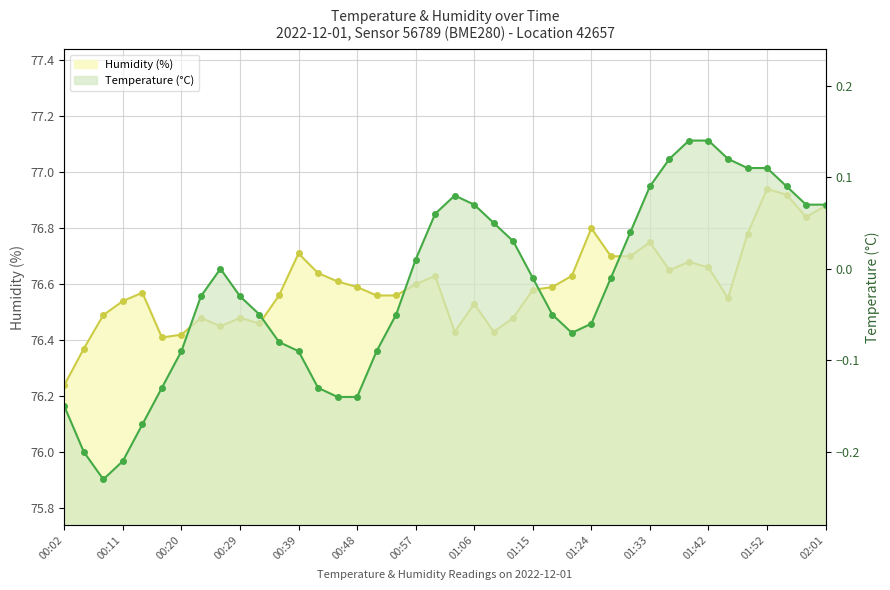

Between 01:18 and 01:39, which series saw the biggest shift?

Temperature (°C)